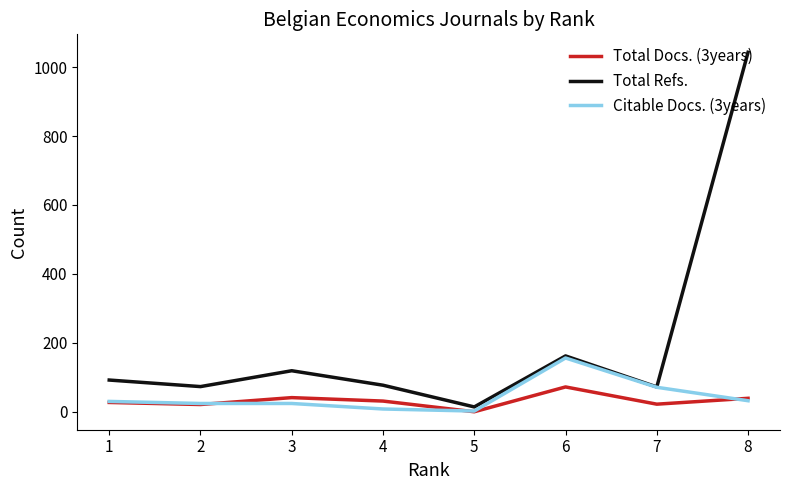

Which series has the largest range (max minus min)?

Total Refs.